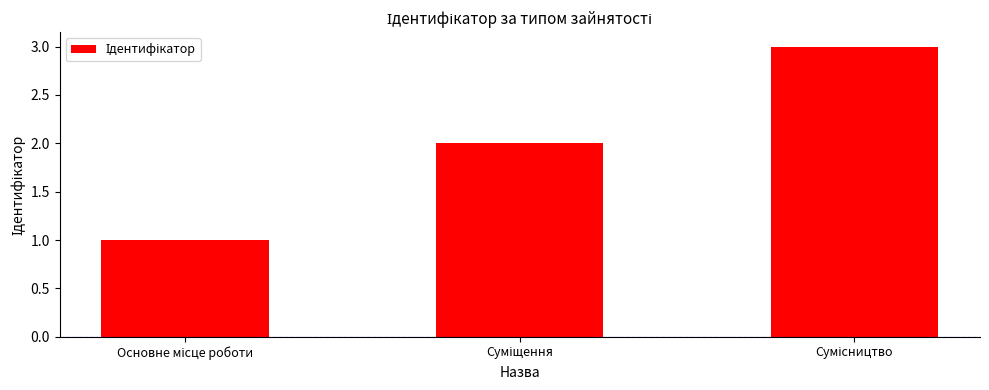

What is the greatest value displayed?

3